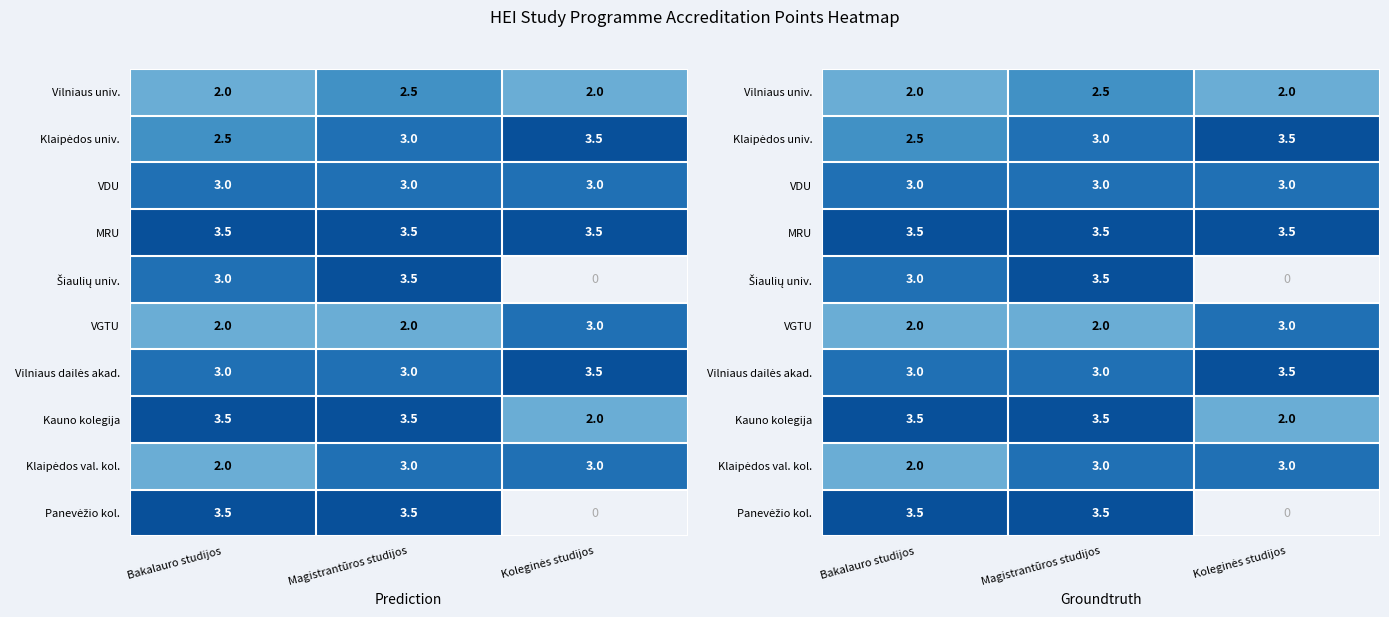

What is the total value across all series at Bakalauro studijos?

28.0